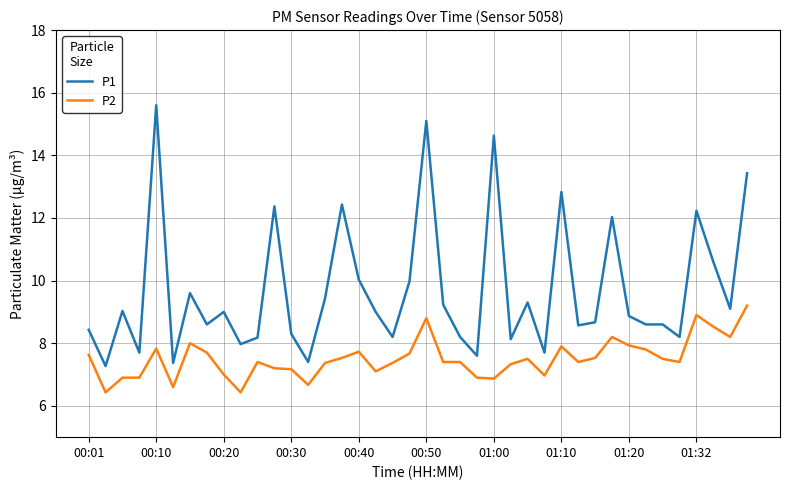

Which series has the largest range (max minus min)?

P1